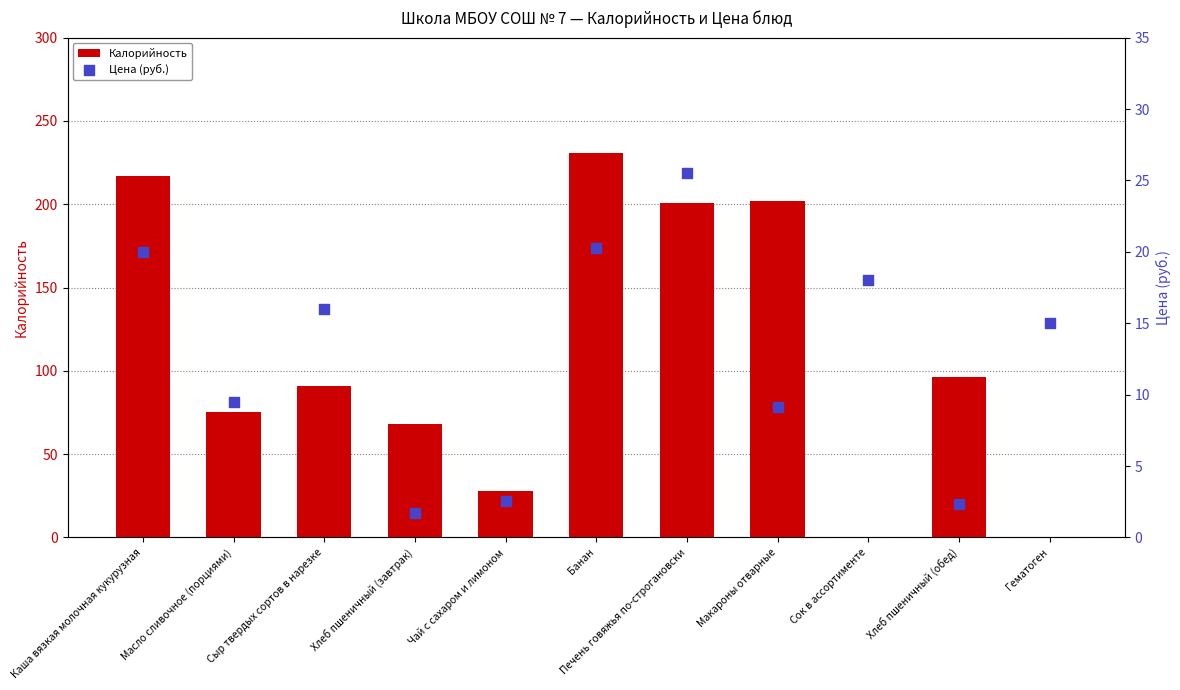

Which series has the largest total across all categories?

Калорийность